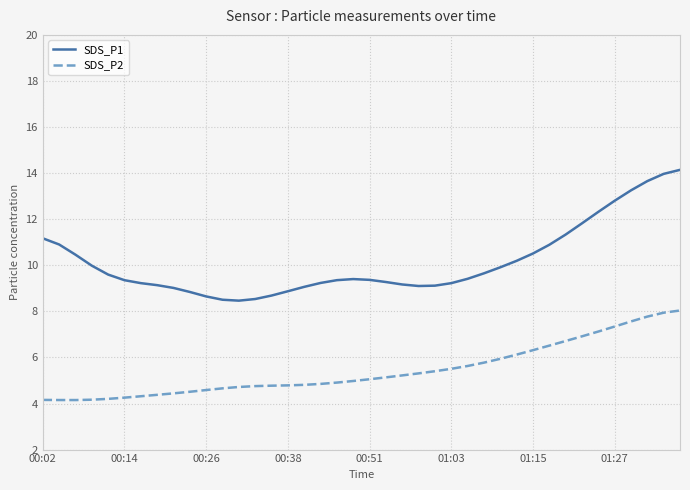

True or false: SDS_P1 and SDS_P2 cross at least once.

False